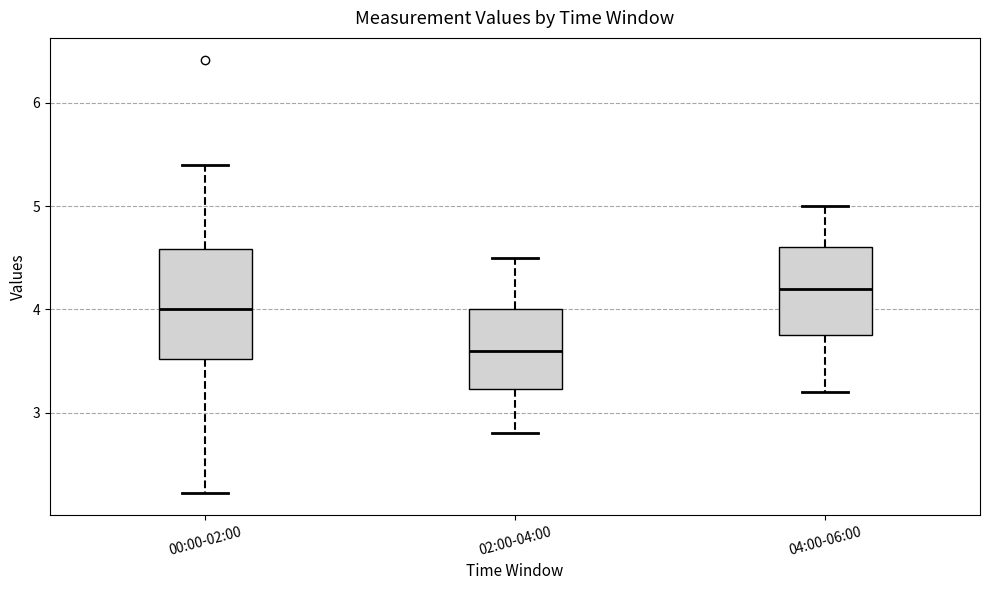

Reading left to right, transcribe this box plot: for each box, give where its median line is, the range the box spans, and where its two whiskers end, as read against the y-axis. The values are not printed on the chart, so give them approximately, as read against the axis.

00:00-02:00: median 4.0, box 3.5 to 4.6, whiskers 2.2 to 5.4
02:00-04:00: median 3.6, box 3.2 to 4.0, whiskers 2.8 to 4.5
04:00-06:00: median 4.2, box 3.8 to 4.6, whiskers 3.2 to 5.0